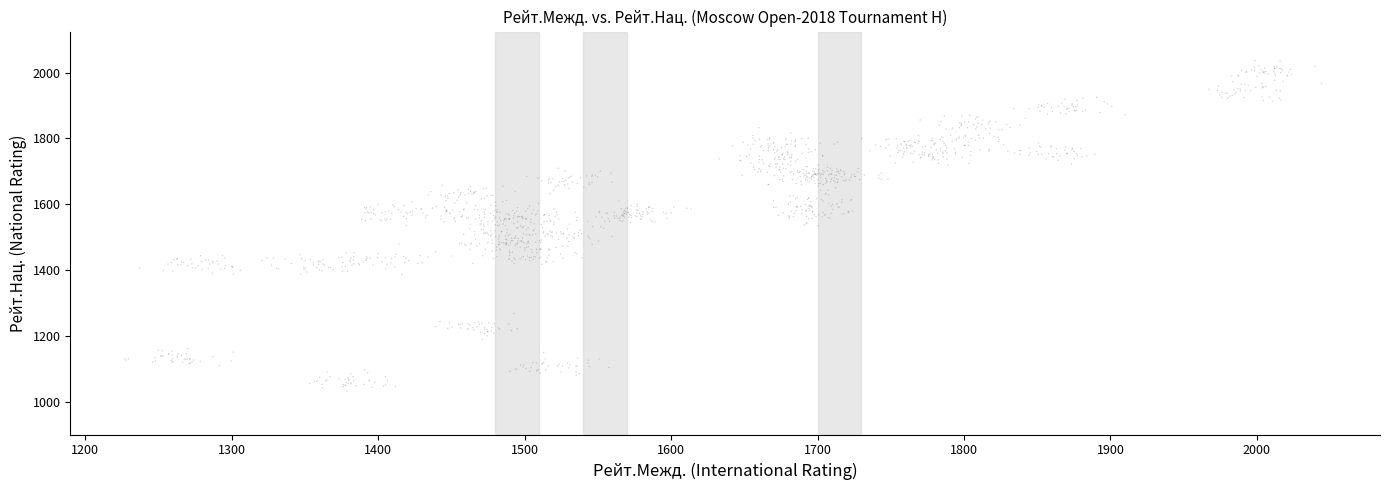

What is the range of Y values (max minus min)?

1004.7